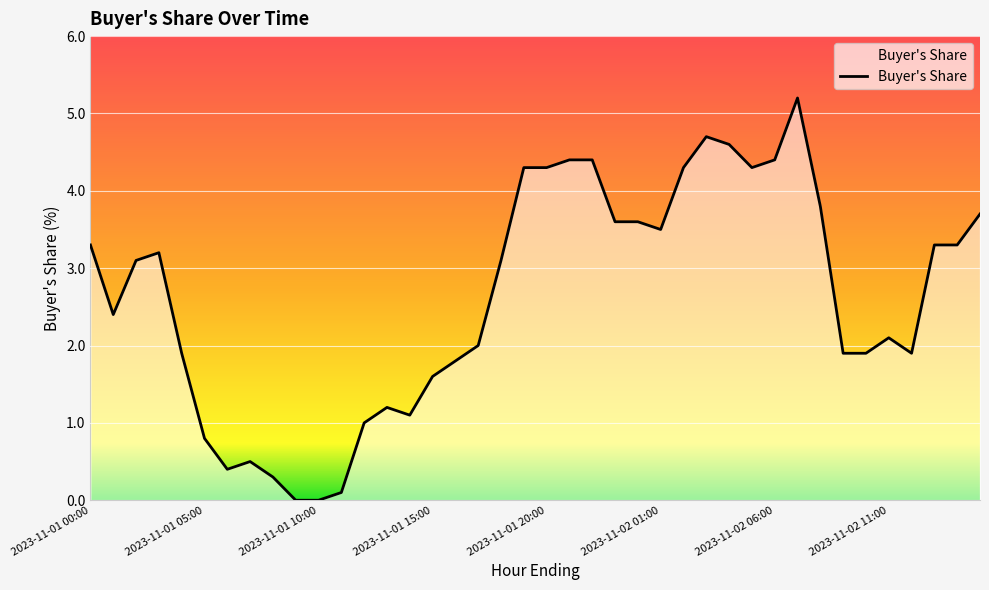

What is the difference between the maximum and minimum values?

5.2